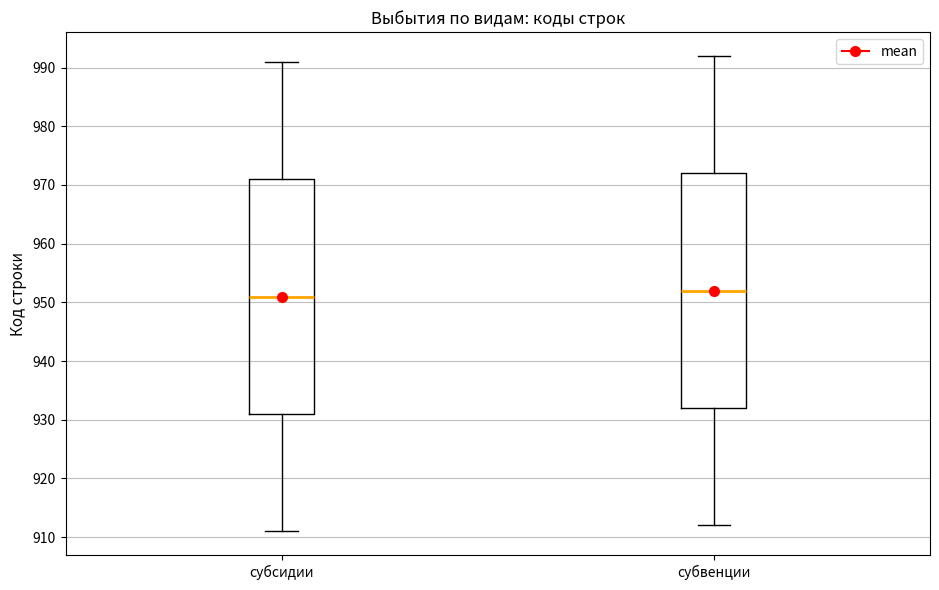

Reading left to right, transcribe this box plot: for each box, give where its median line is, the range the box spans, and where its two whiskers end, as read against the y-axis. The values are not printed on the chart, so give them approximately, as read against the axis.

субсидии: median 951, box 931 to 971, whiskers 911 to 991
субвенции: median 952, box 932 to 972, whiskers 912 to 992